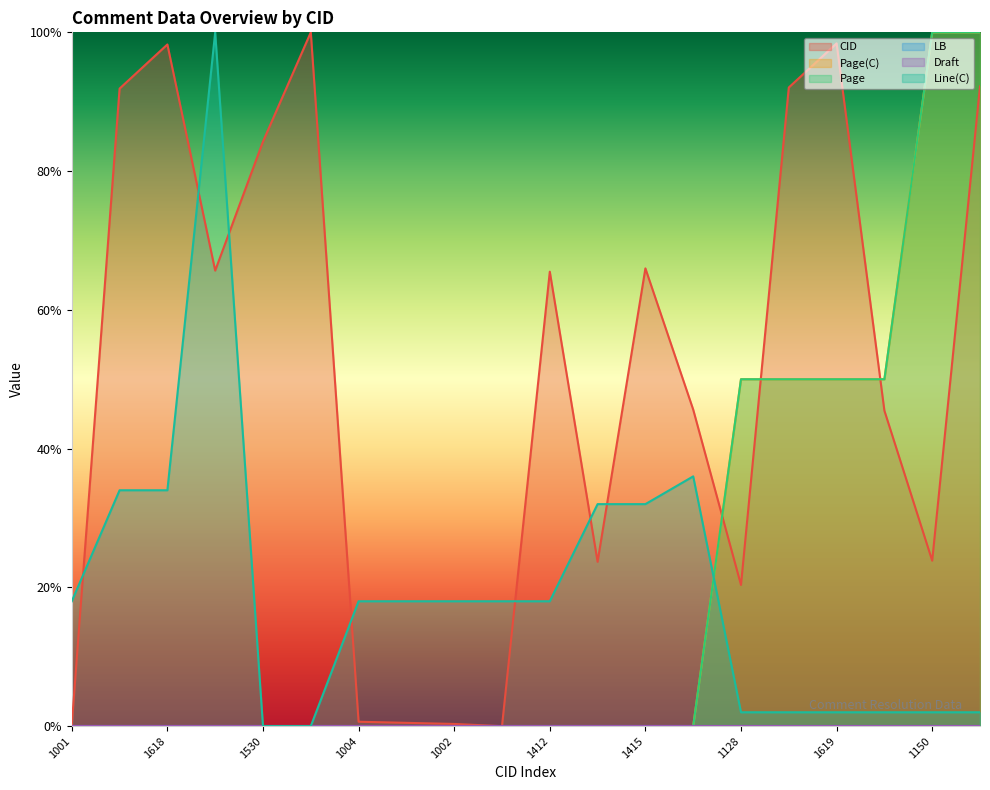

Which series has the largest total across all categories?

CID